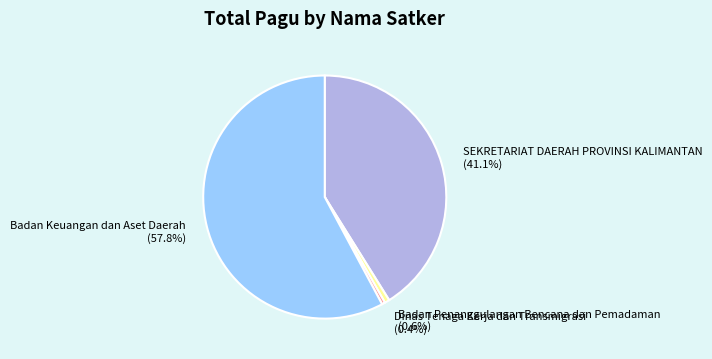

Is there a majority slice in this chart?

Yes